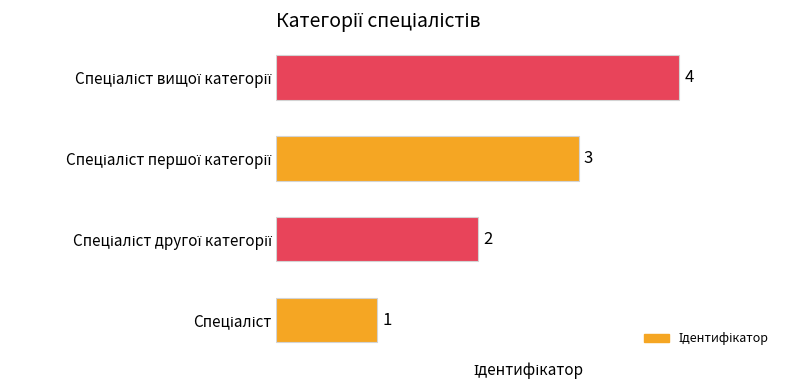

What is the sum of all values?

10